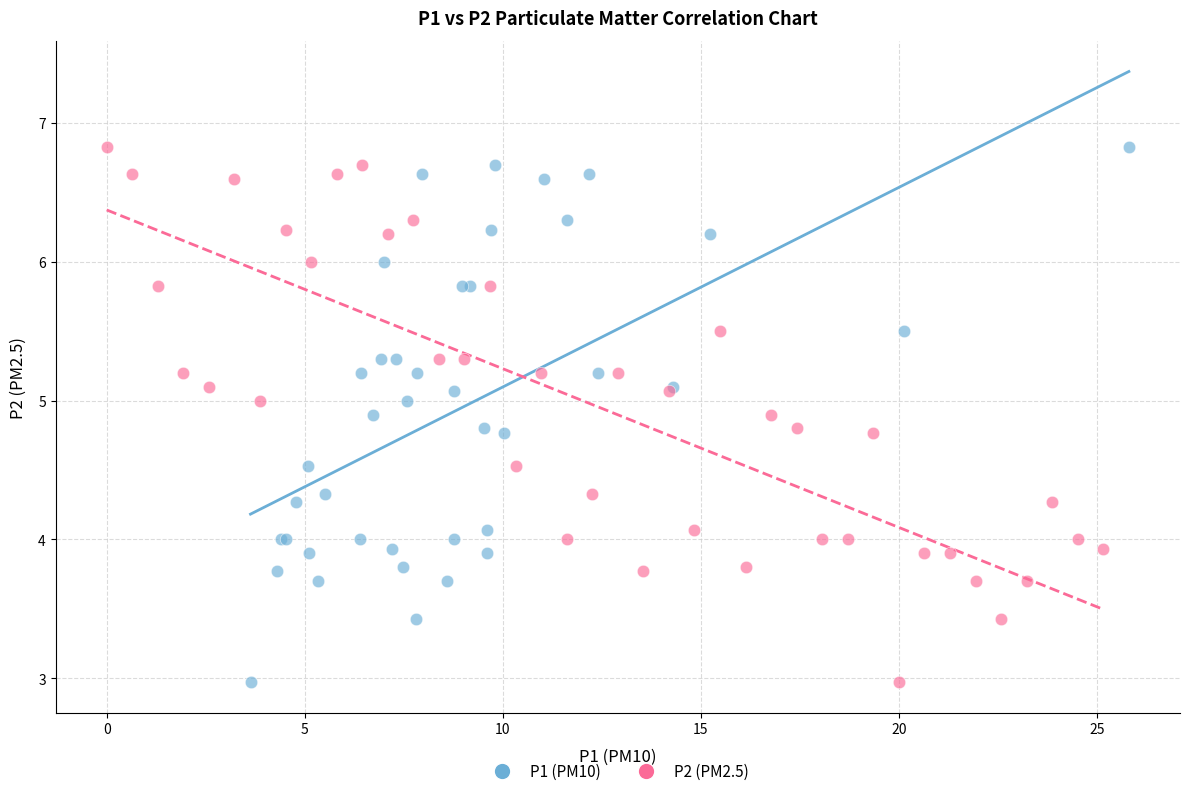

What are all the series names shown in the legend?

P1 (PM10), P2 (PM2.5)